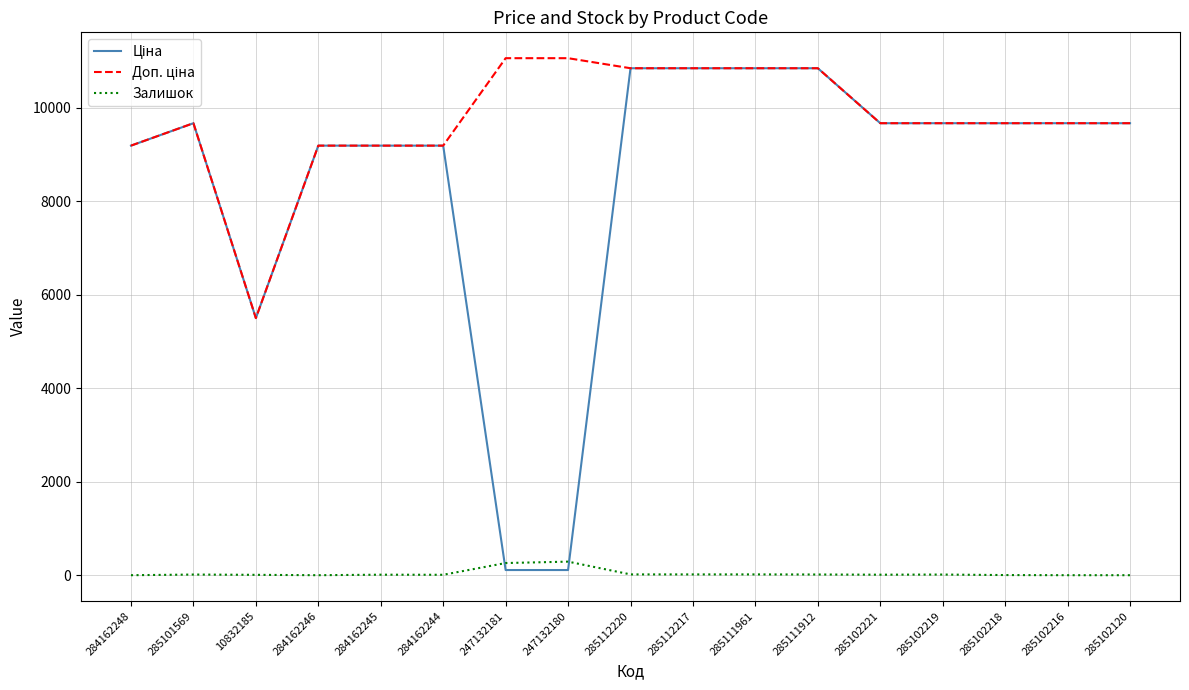

True or false: Залишок has a value of 260.0 at 247132181.

True